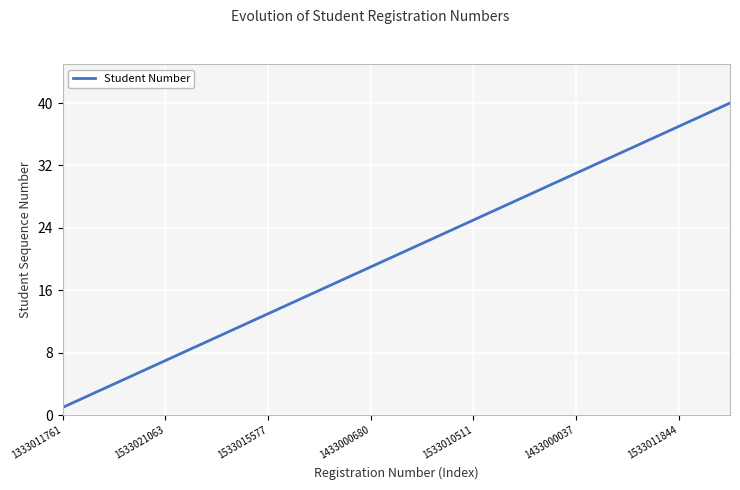

What is the greatest value displayed?

40